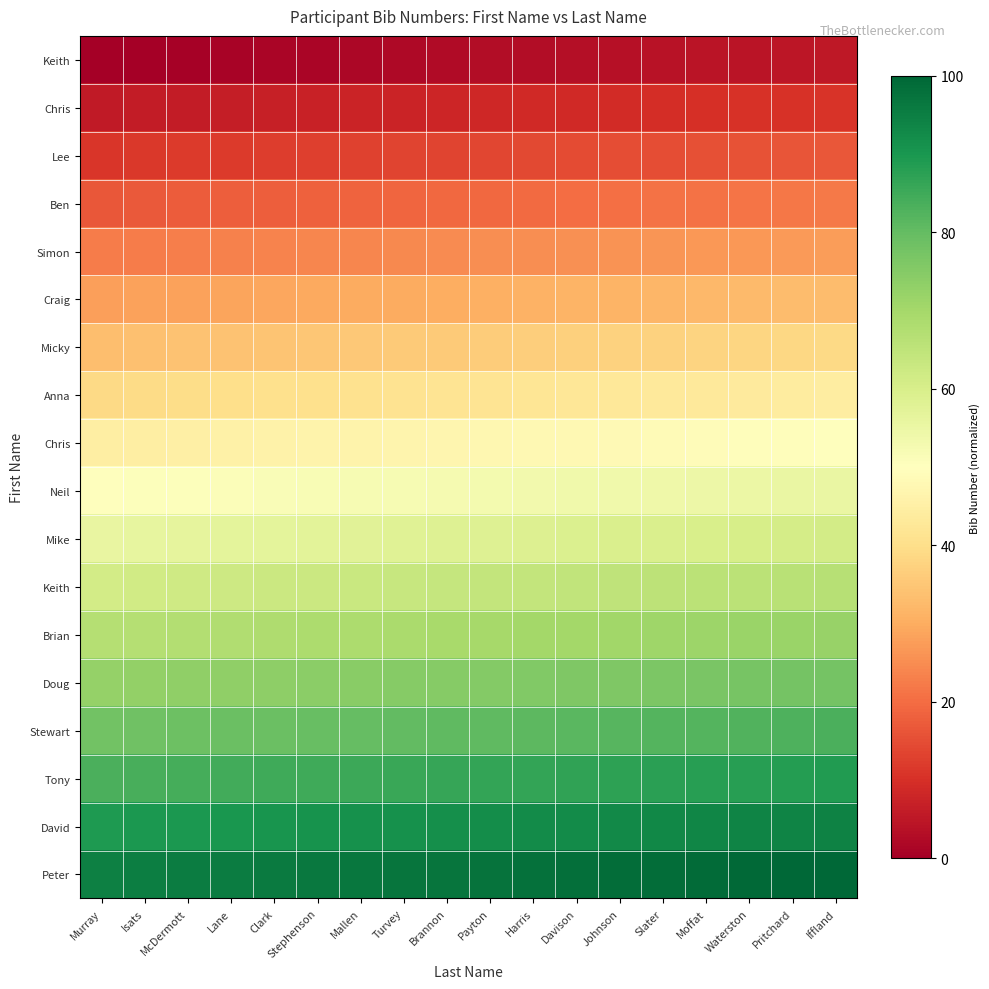

At which category is the sum across all series the highest?

Iffland